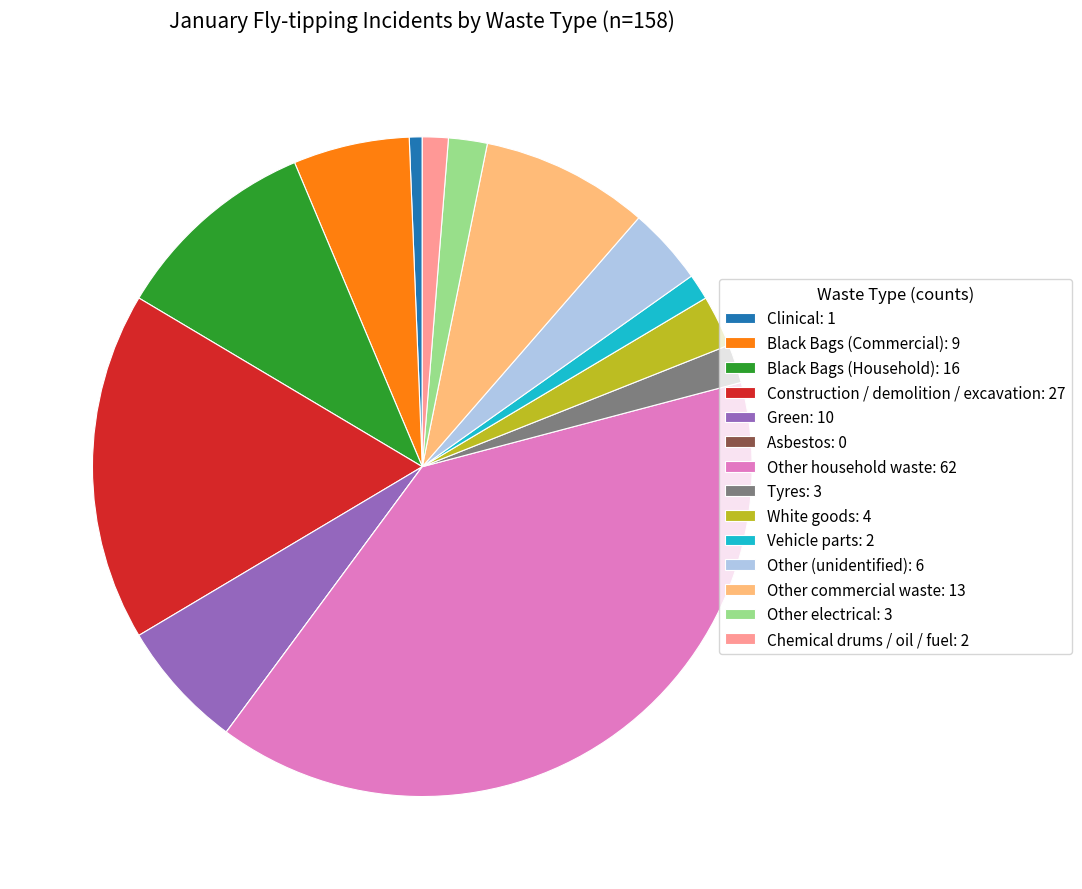

Combined, do Other commercial waste: 13 and Other household waste: 62 account for over 50%?

No